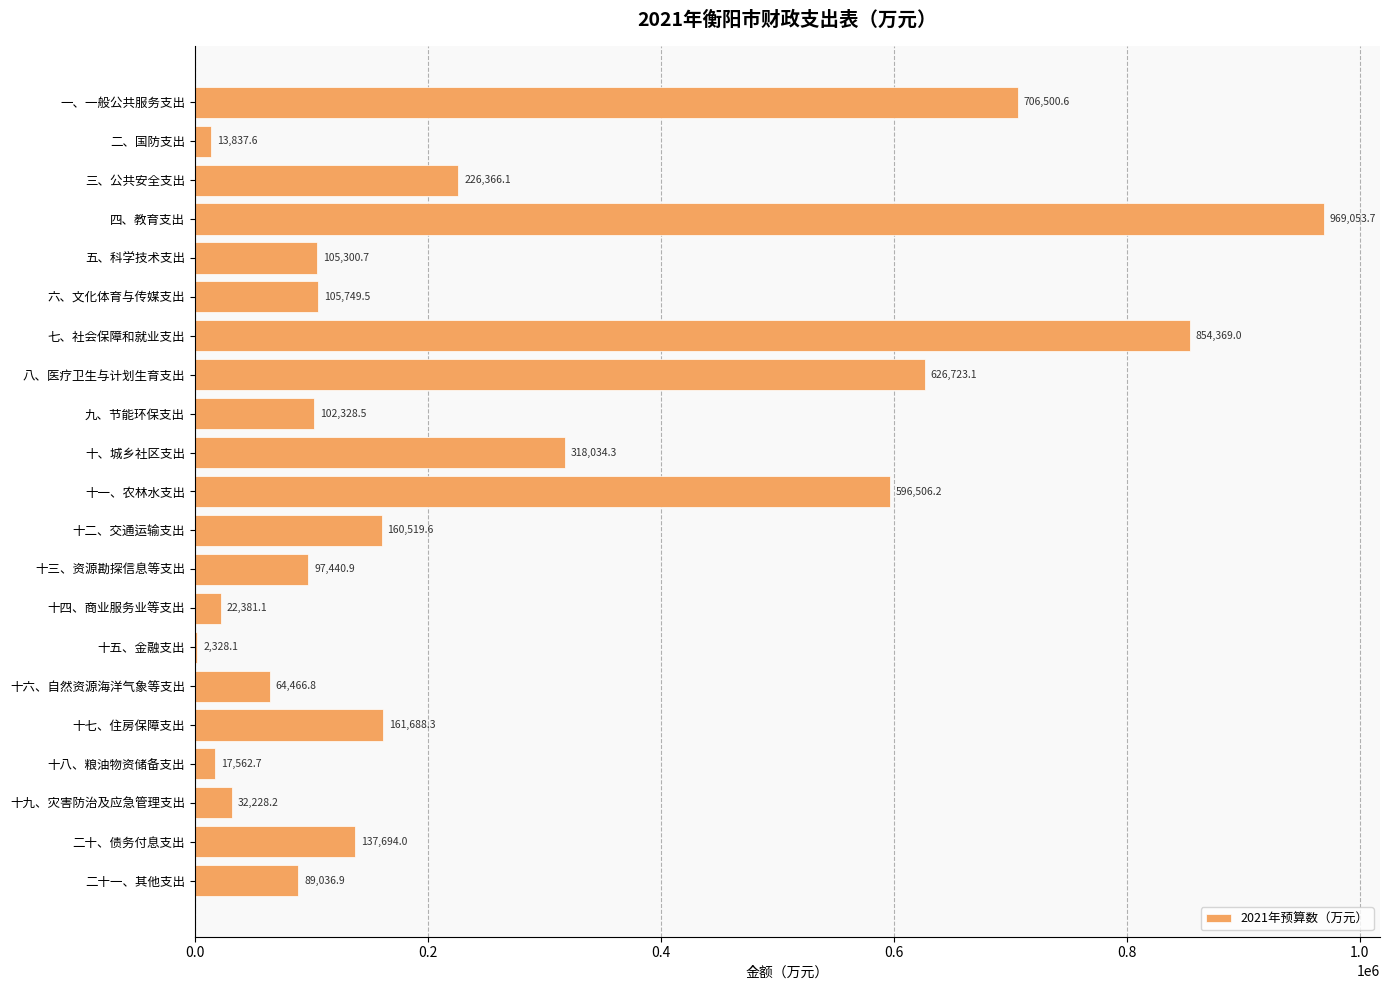

Is it true that the value at 五、科学技术支出 is 105300.7?

True